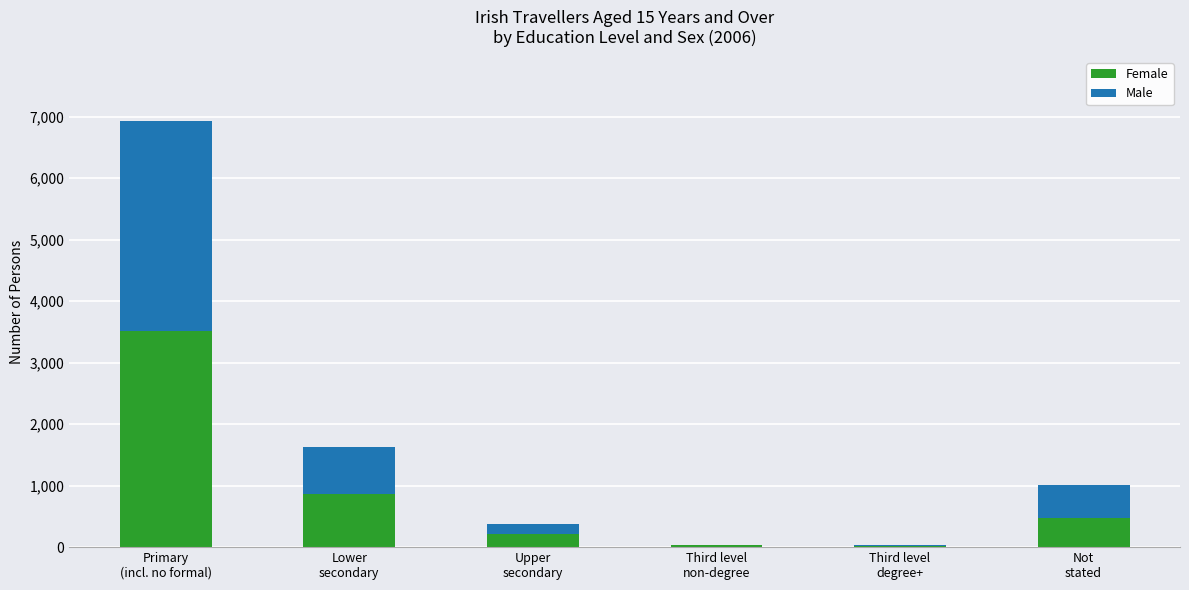

What is the sum of all Female values?

5116